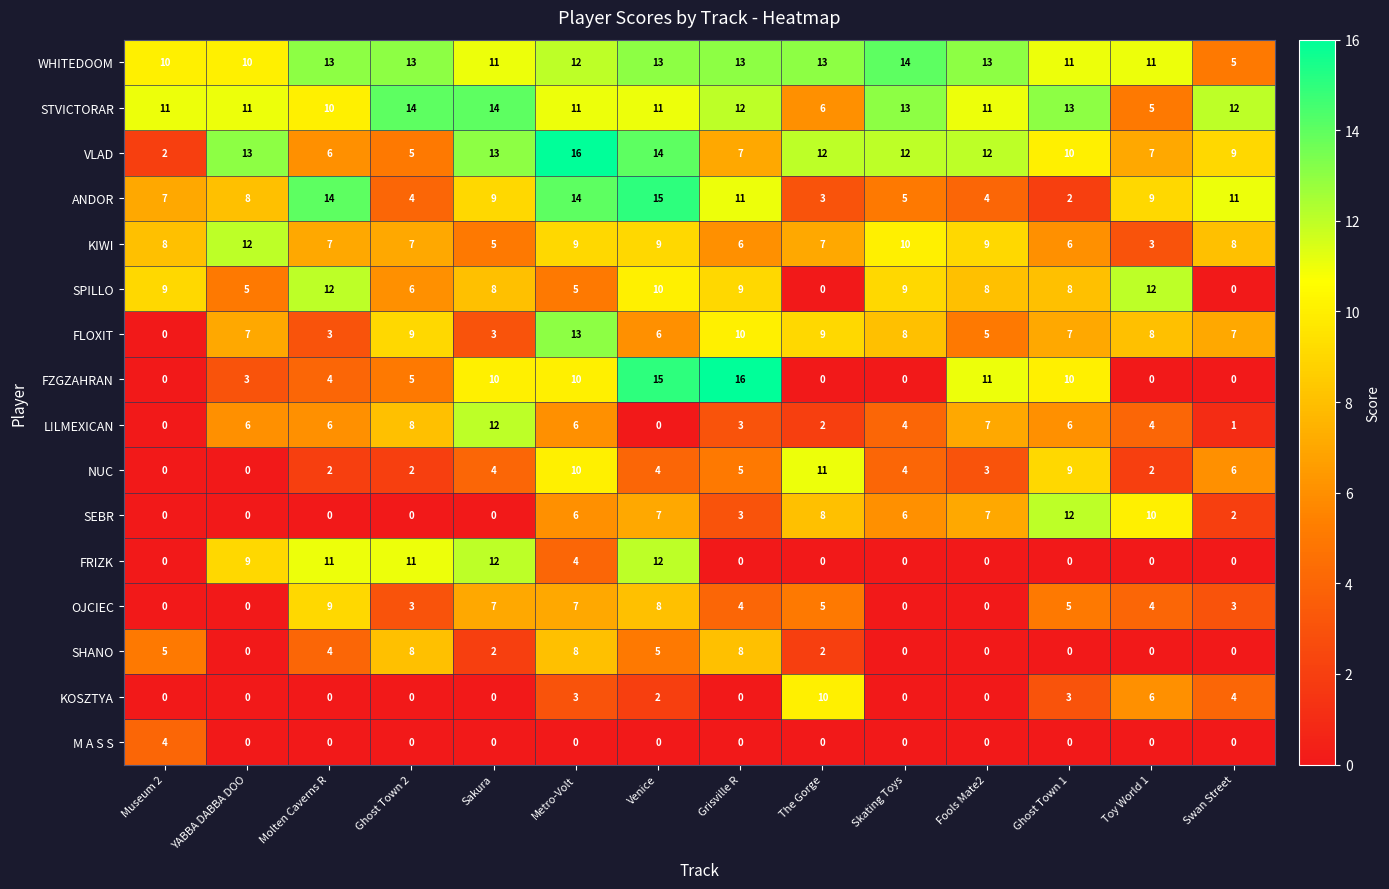

Which series has the widest spread of values?

FZGZAHRAN